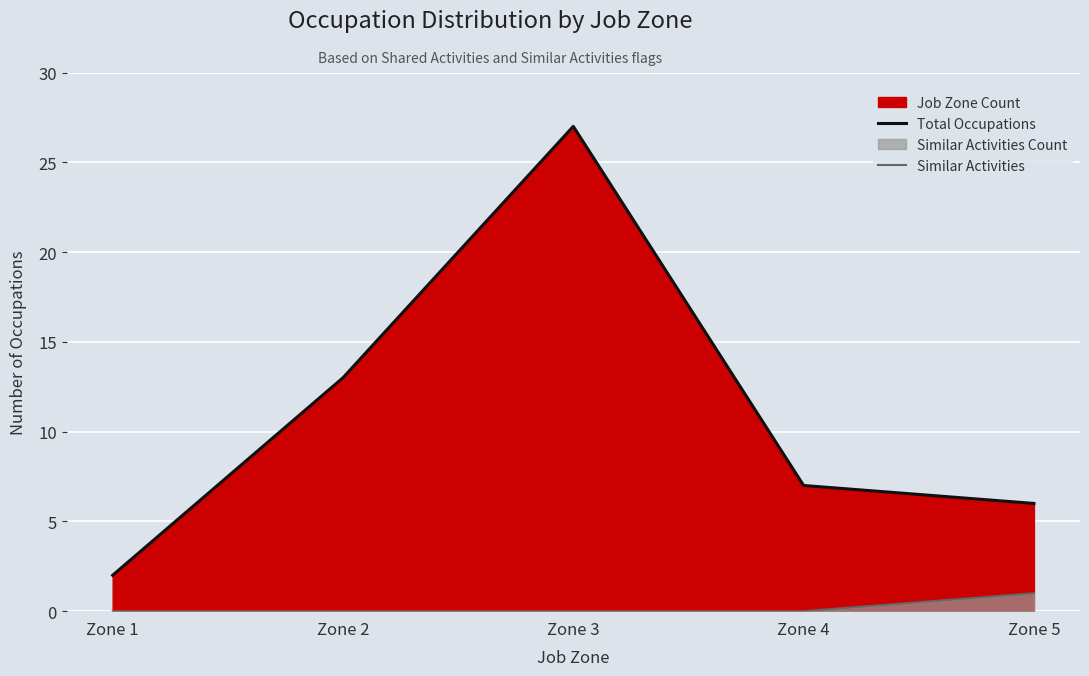

Is it true that Total Occupations equals 18 at Zone 2?

False